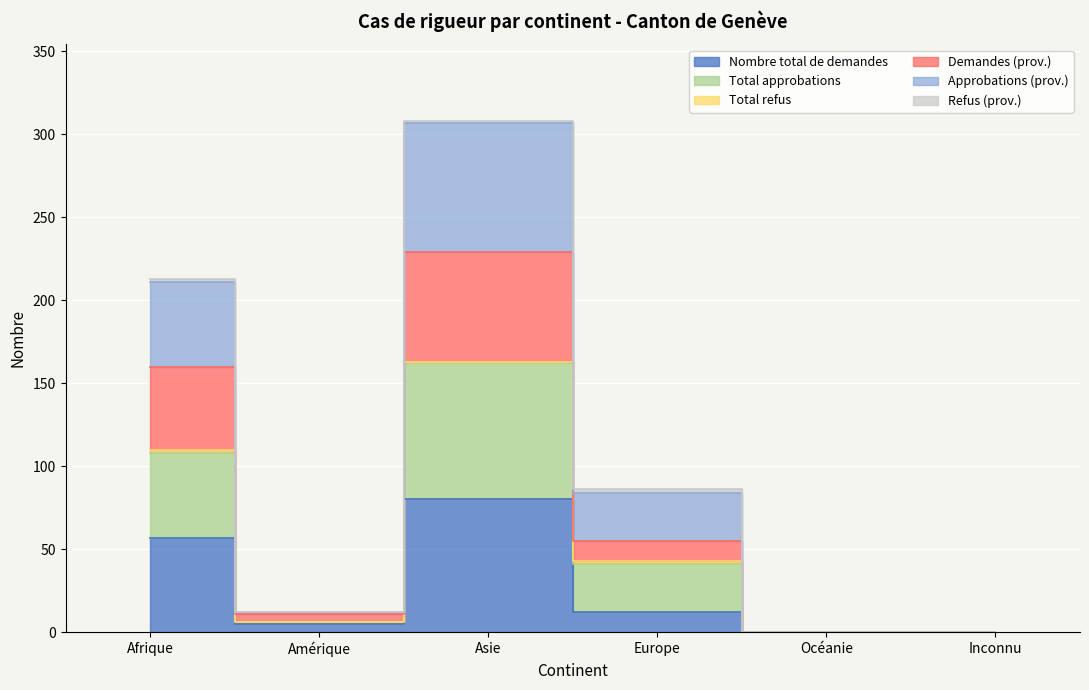

At Europe, list the series in order from largest to smallest.

Total approbations, Approbations (prov.), Demandes (prov.), Nombre total de demandes